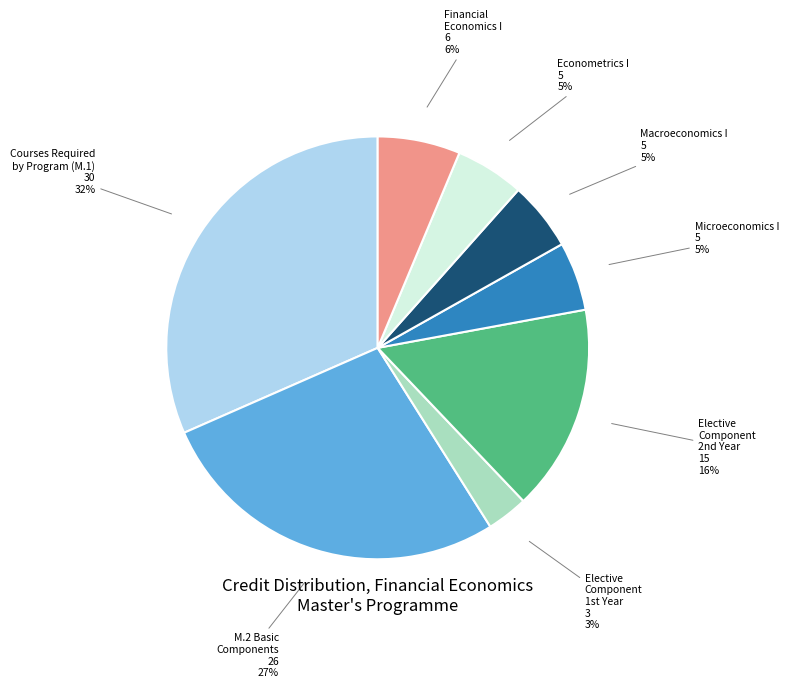

Is there a majority slice in this chart?

No